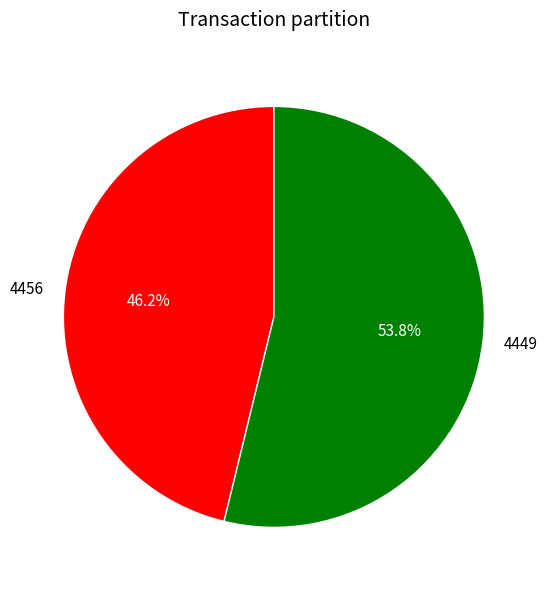

The 4449 slice represents 54% of the pie. True or false?

True